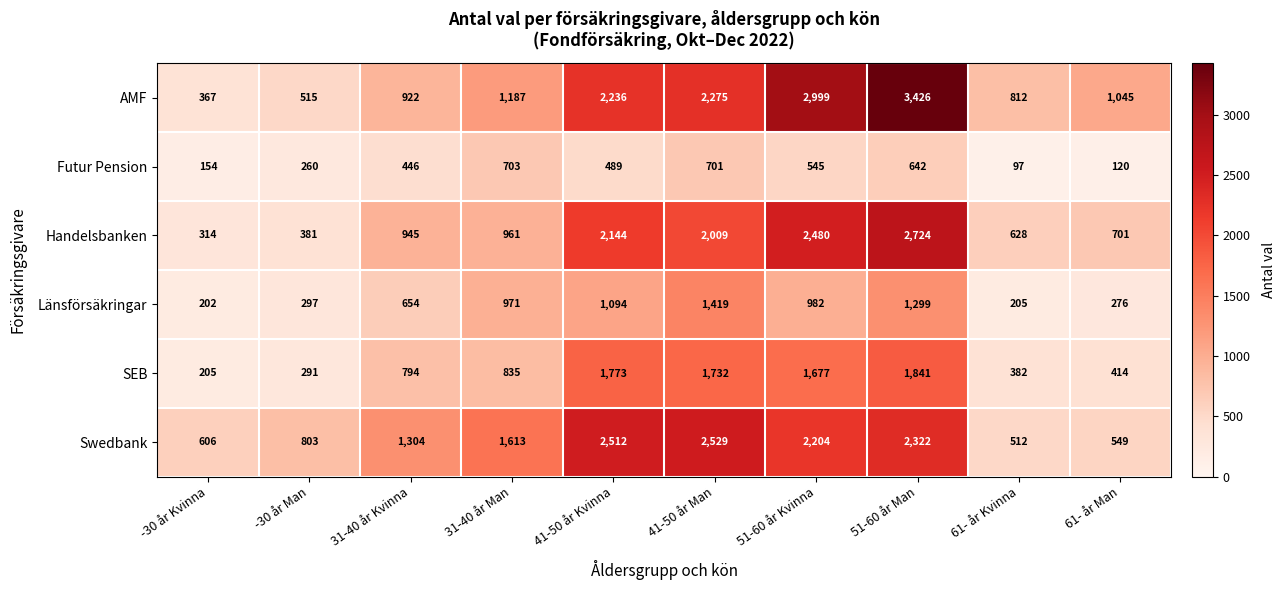

Is the value of SEB at 41-50 år Kvinna greater than the value of Länsförsäkringar at 31-40 år Kvinna?

Yes